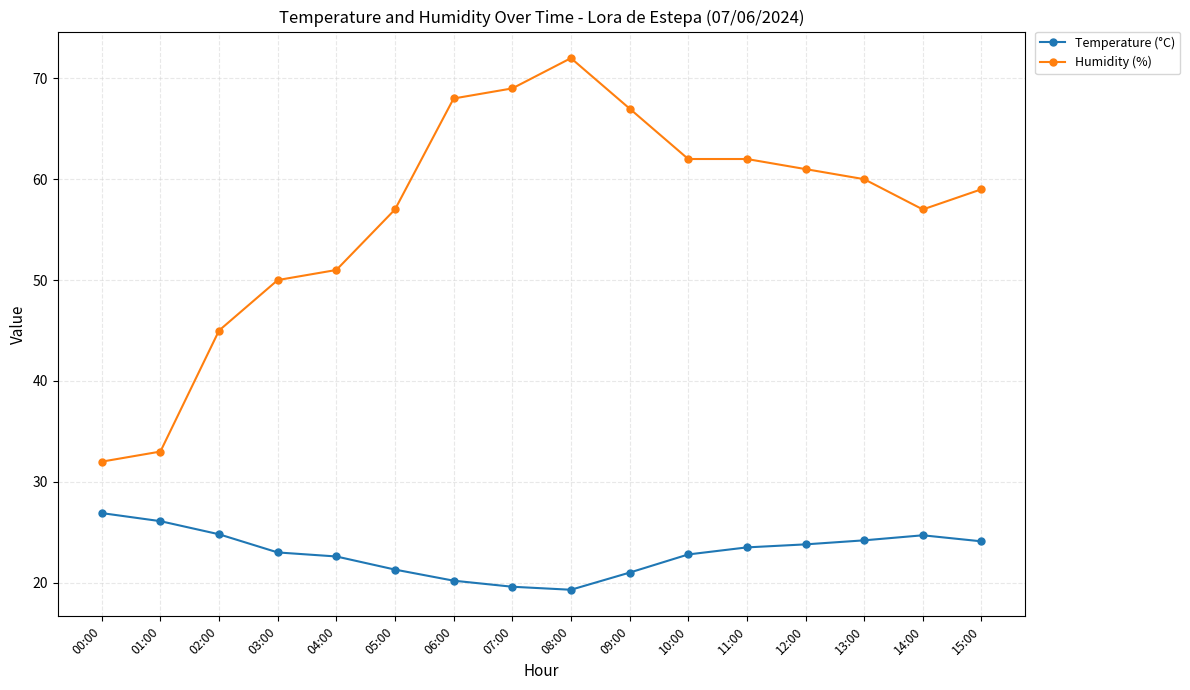

How many lines are shown in the chart?

2